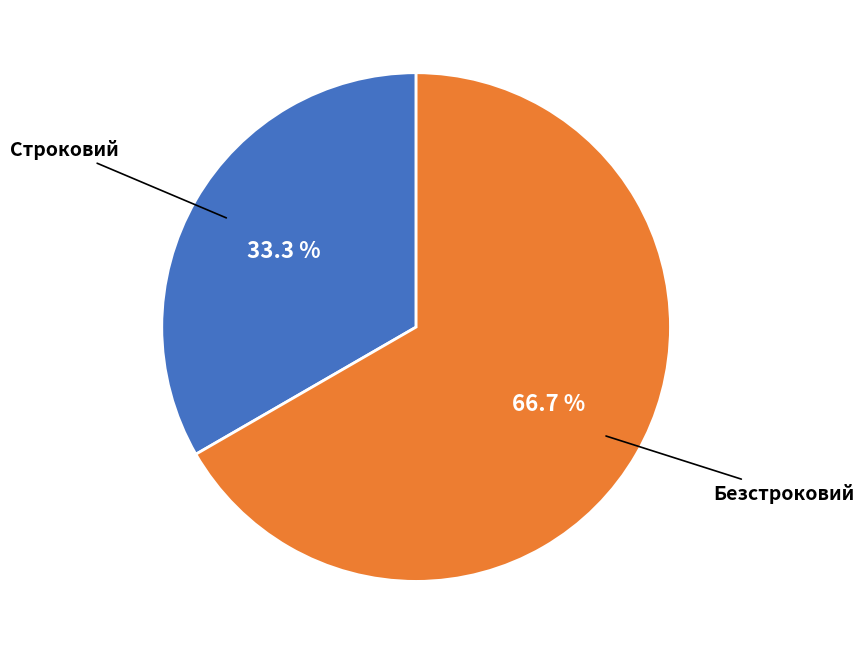

How many segments does this pie chart have?

2